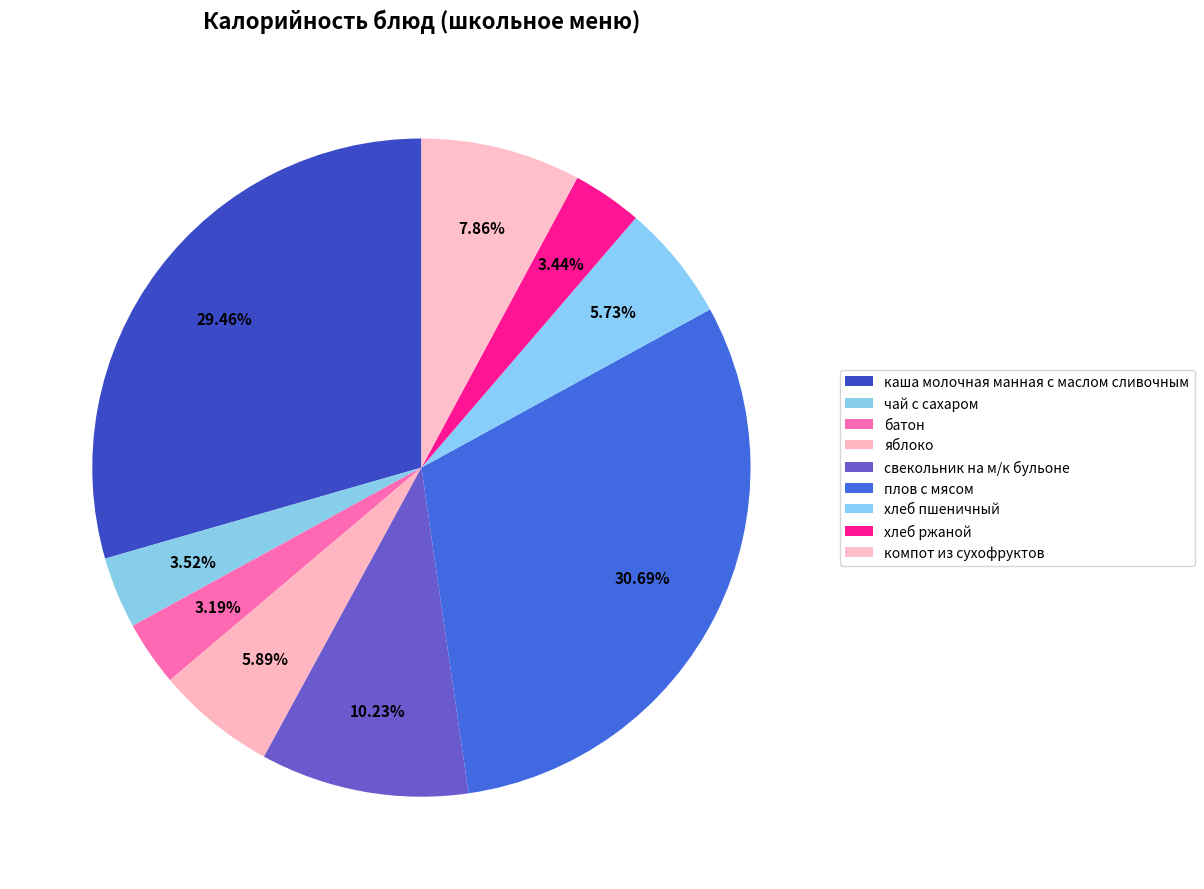

How many slices are in this pie chart?

9